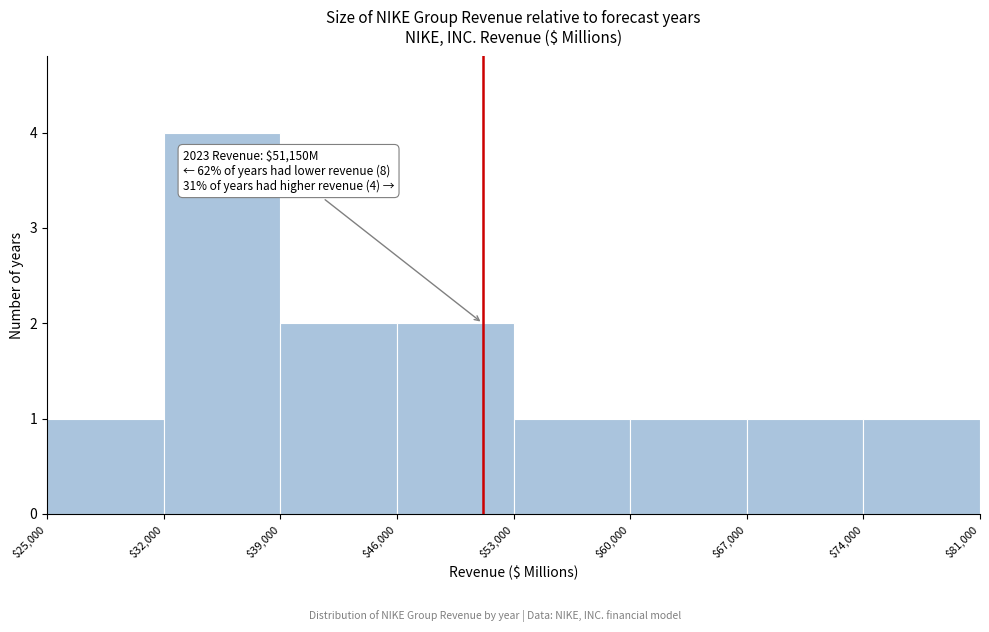

Which range on the x-axis has the tallest bar?

$32,000 to $39,000